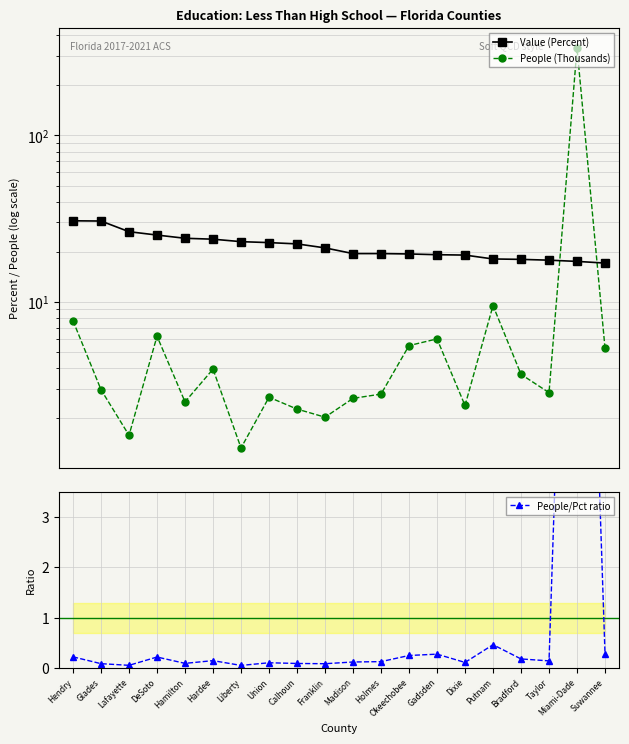

True or false: People/Pct ratio and People (Thousands) cross at least once.

False